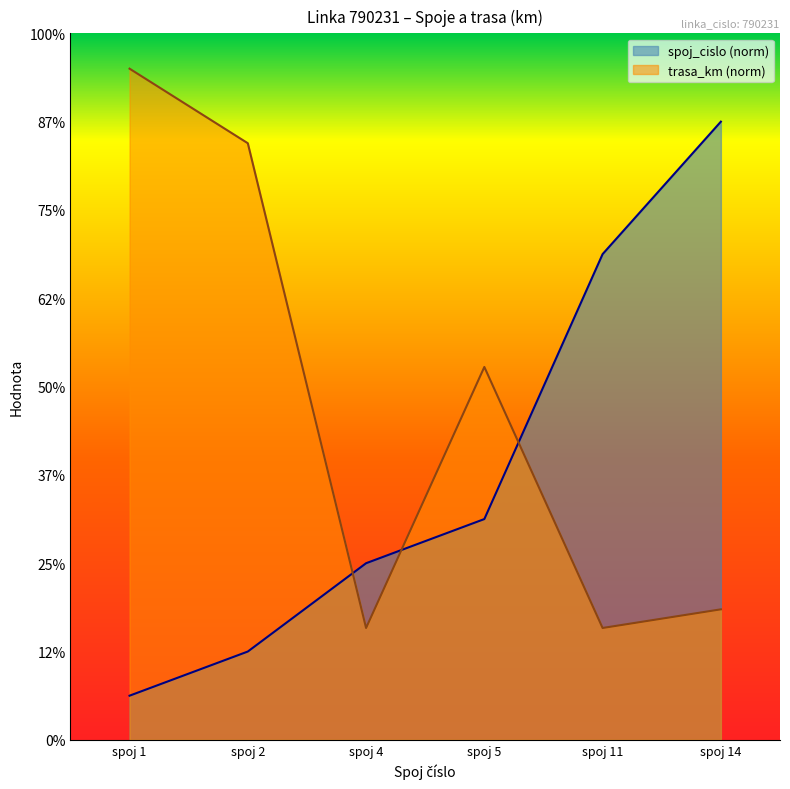

Is the value of spoj_cislo at spoj 1 greater than the value of trasa_km at spoj 1?

No